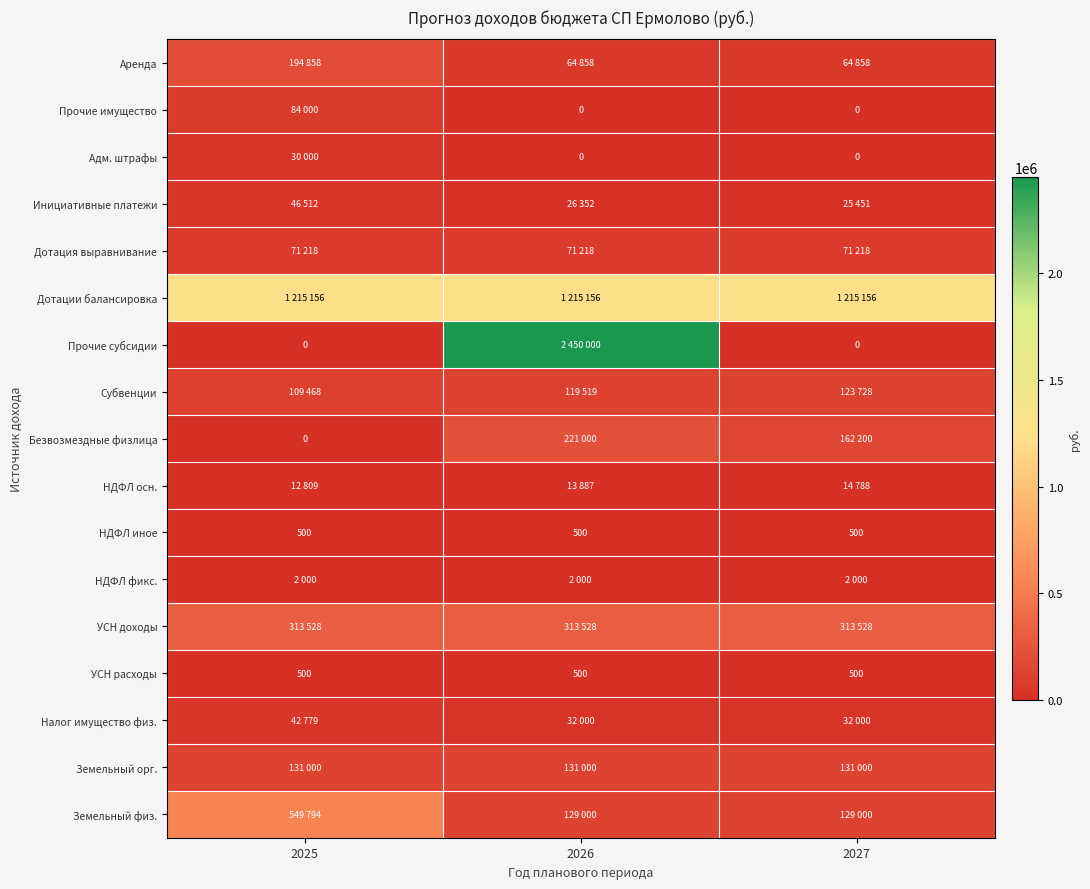

Which has a higher value, 2026 or 2025?

2025